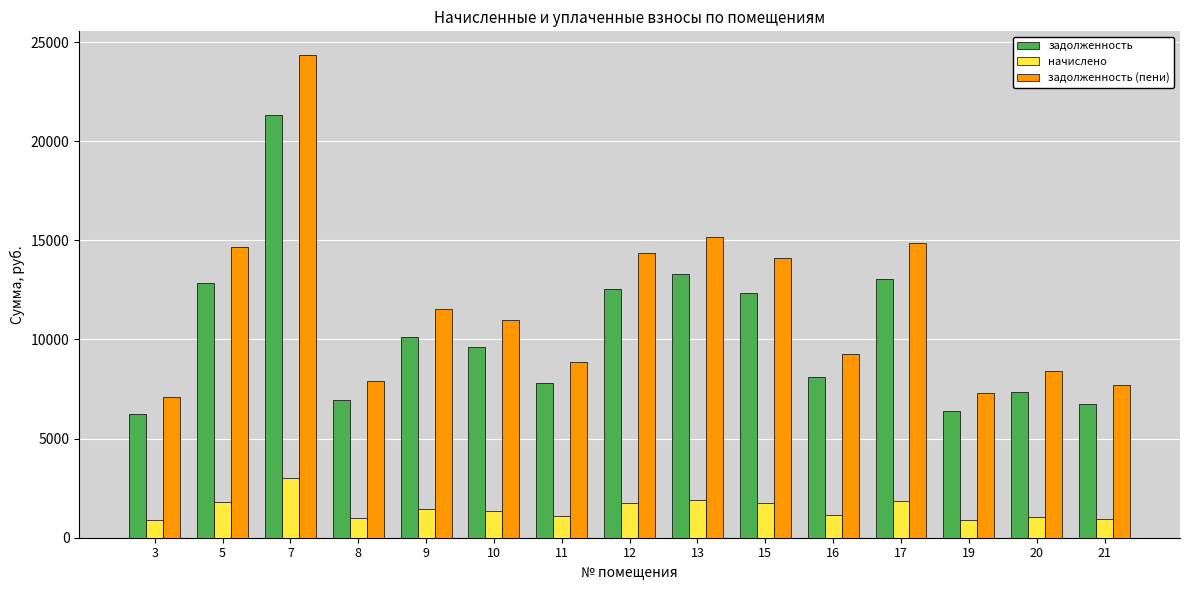

What value does the начислено series have at 20?

1037.6